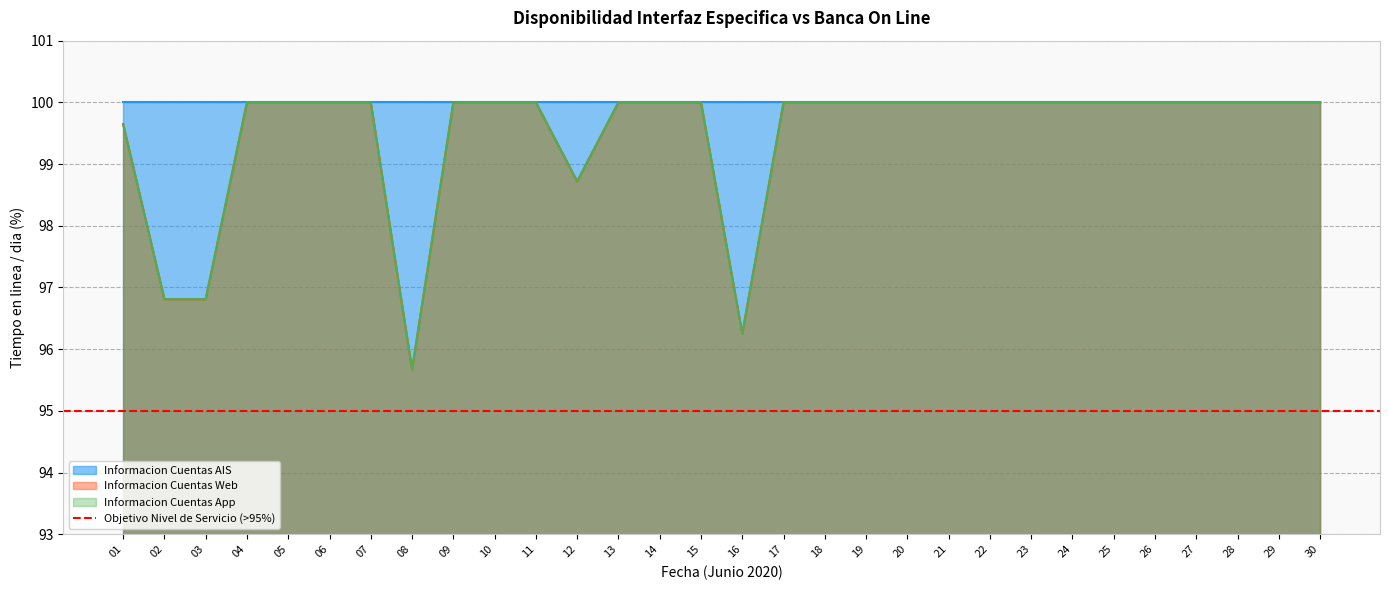

Which has a higher value, 19 or 27?

19